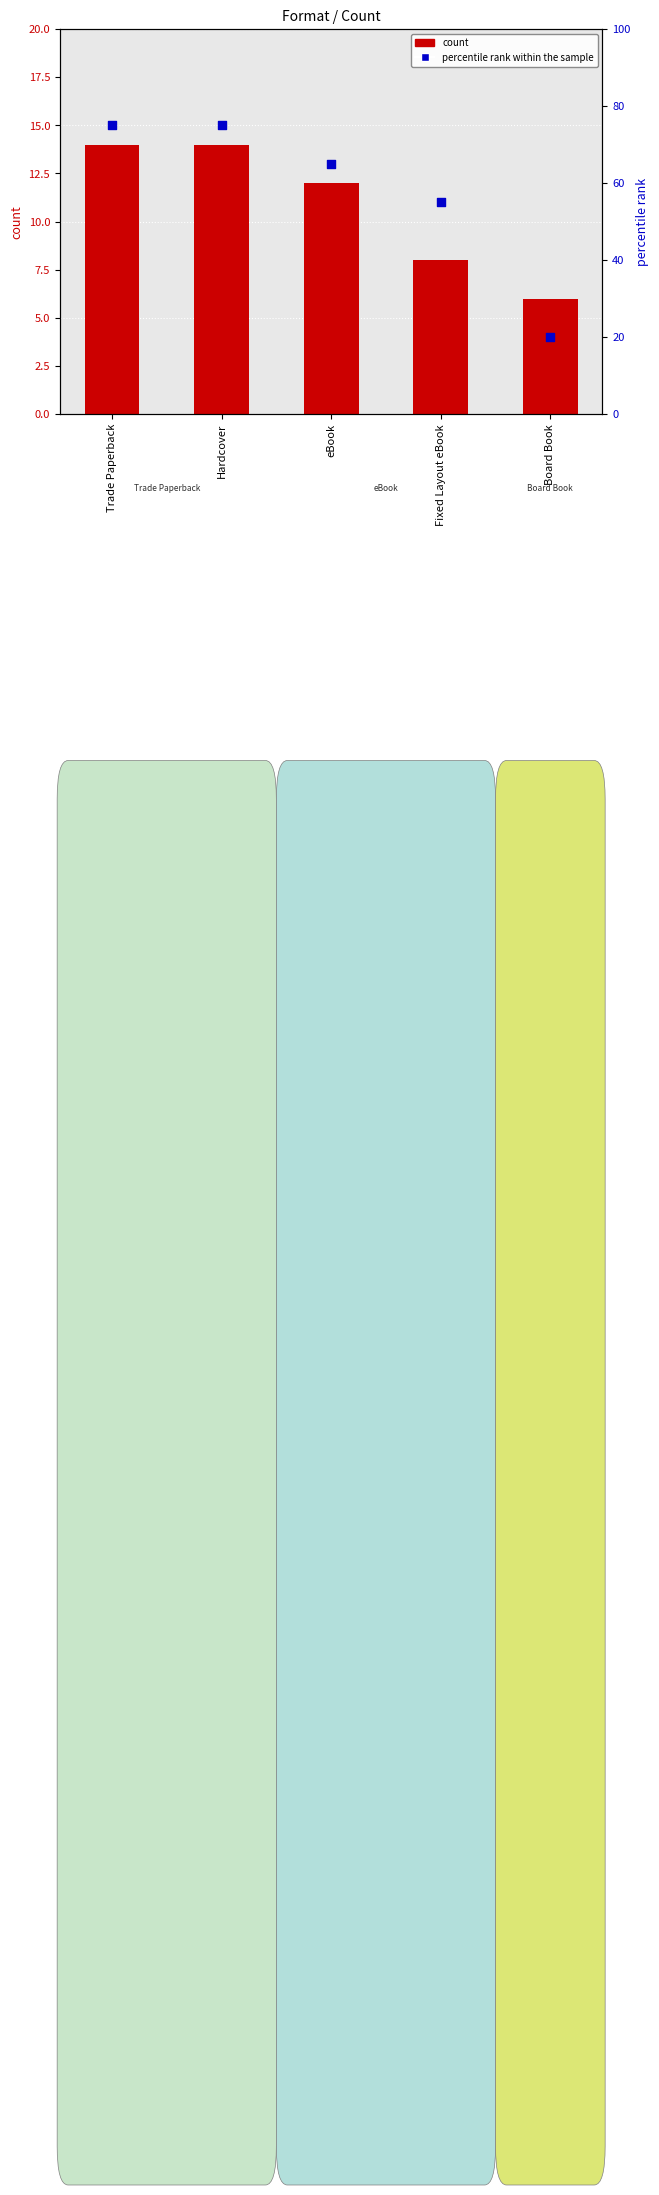

At which category is the sum across all series the highest?

Trade Paperback